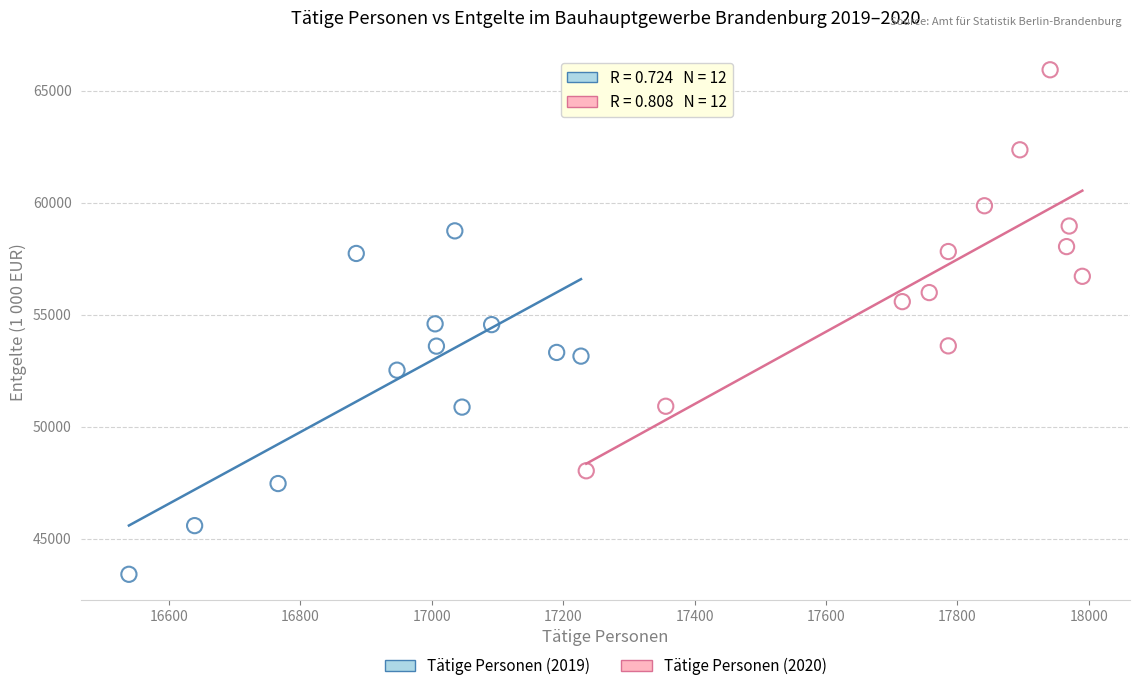

Which series contains the highest Y value?

Tätige Personen (2020)